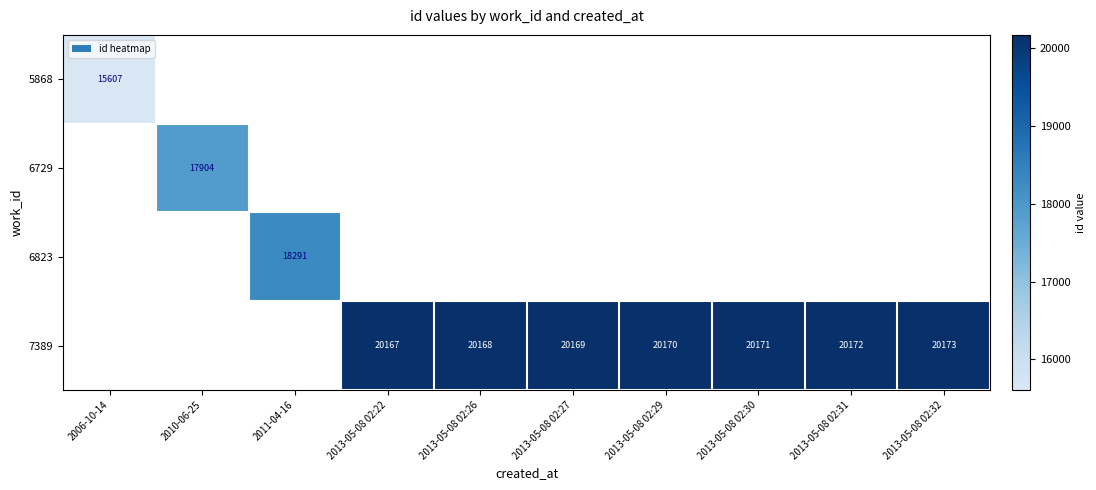

How many data points does each series have?

10